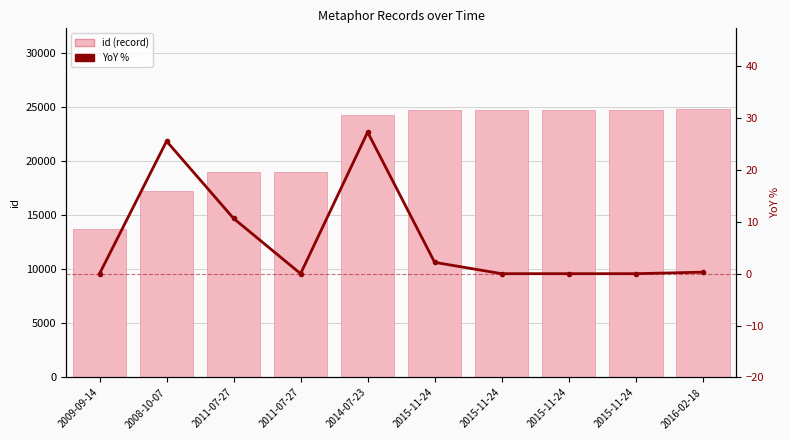

What is the highest value of the YoY % series?

27.3